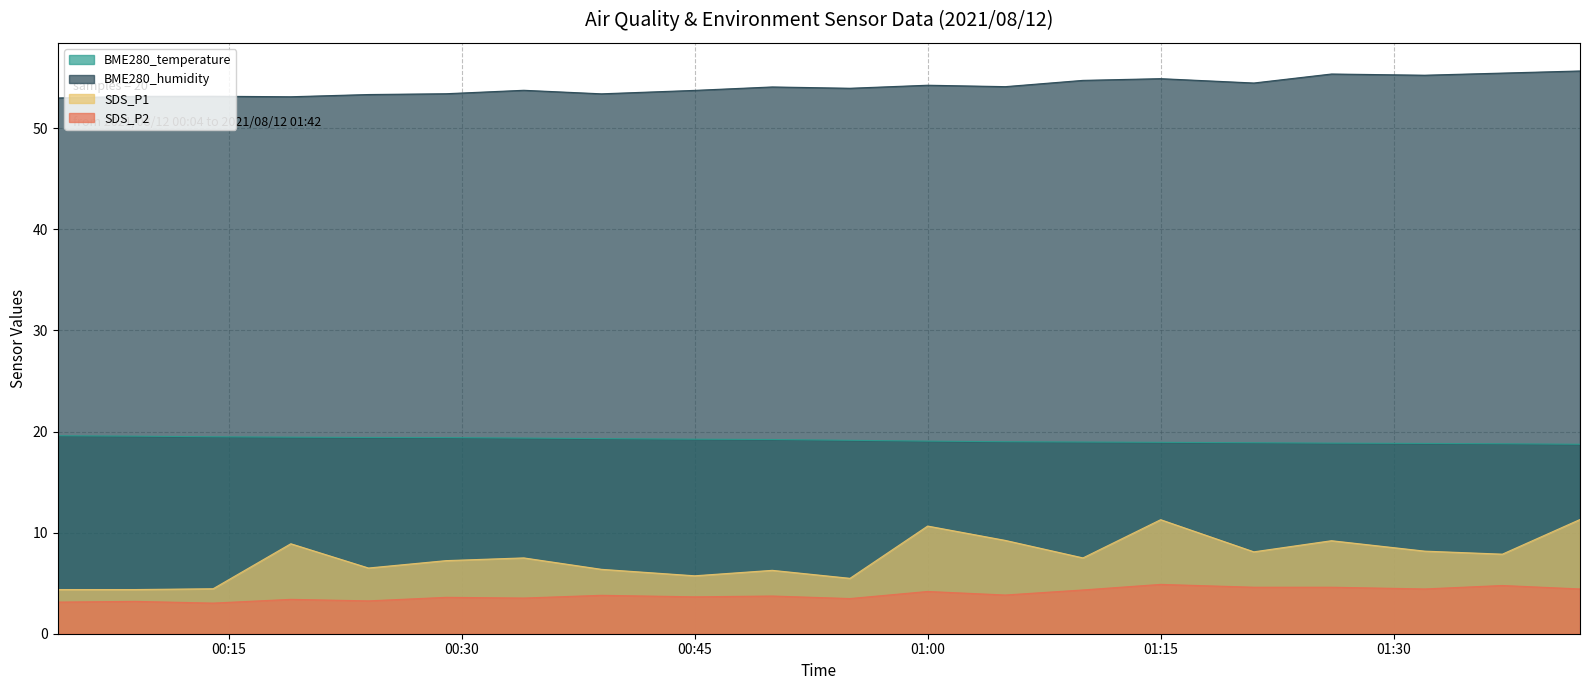

Does the chart display data point markers on the line(s)?

No